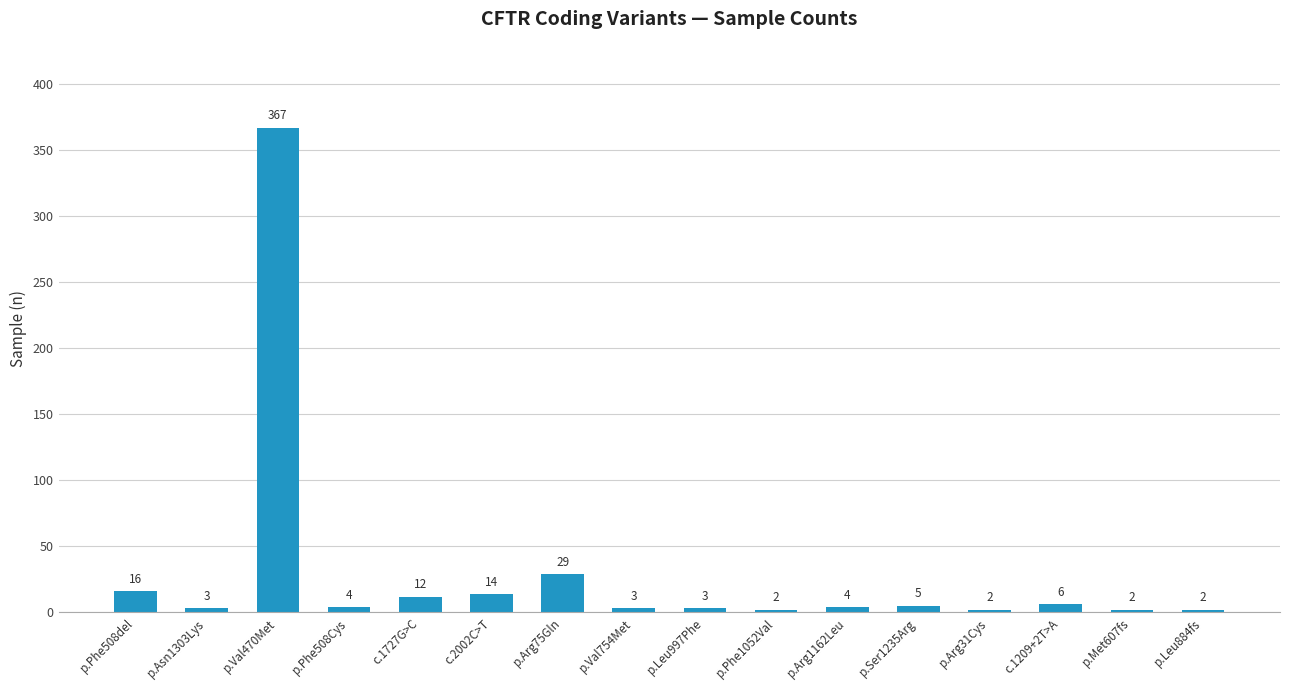

How many values are below 4?

7